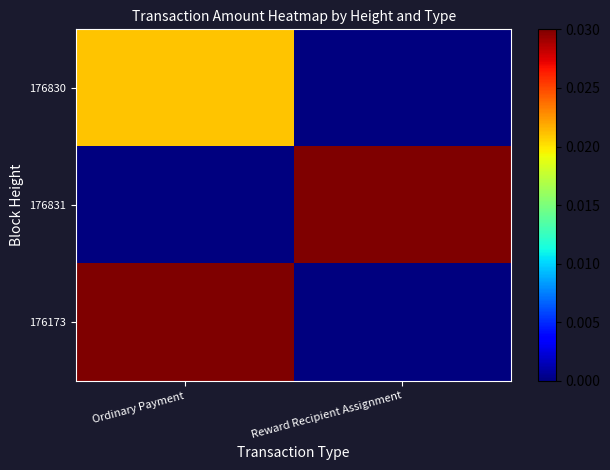

List the series in order of their peak value, highest first.

176173, 176831, 176830